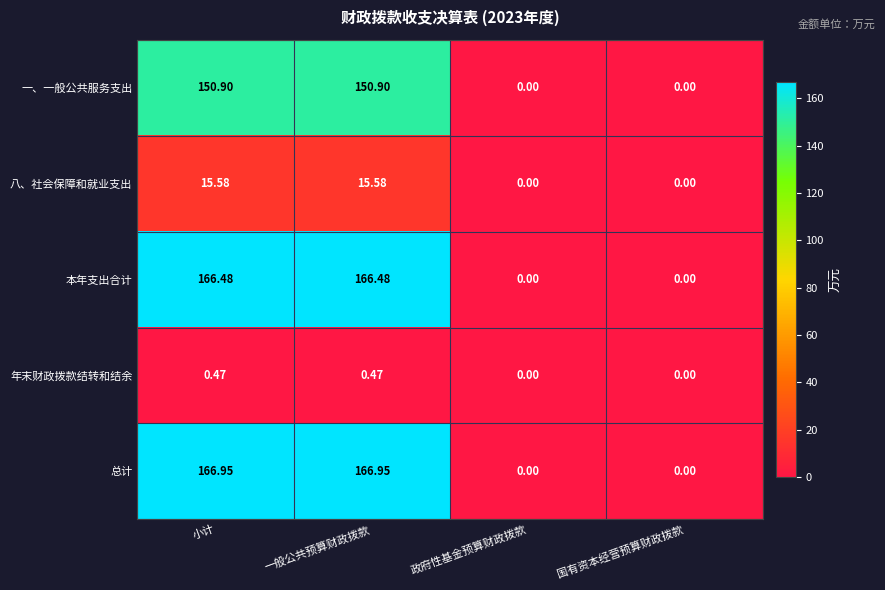

Which series changed the most between 一般公共预算财政拨款 and 国有资本经营预算财政拨款?

总计